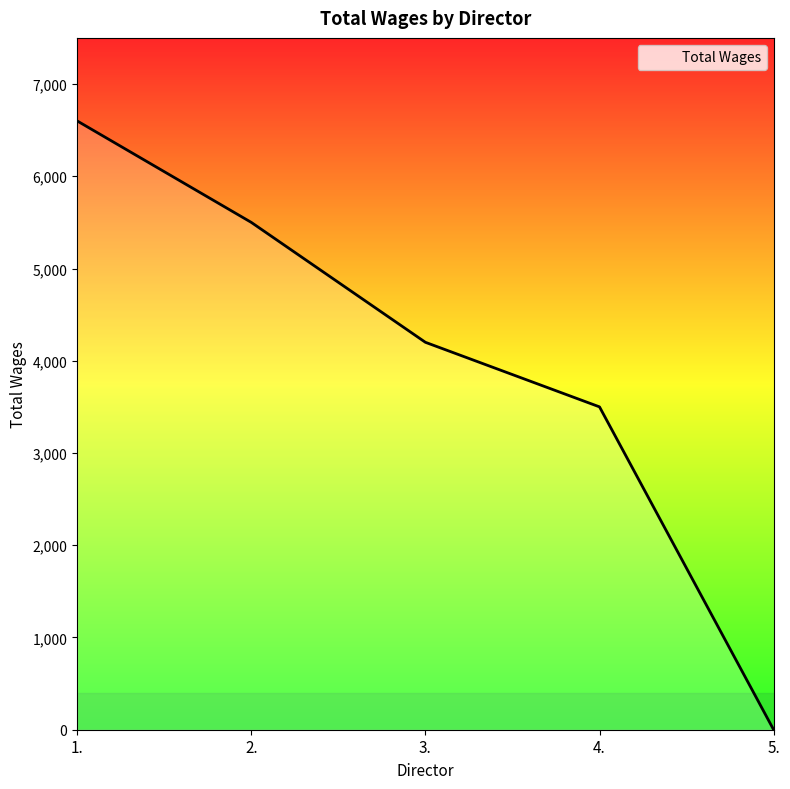

List the labels in order of value, largest first.

1., 2., 3., 4., 5.